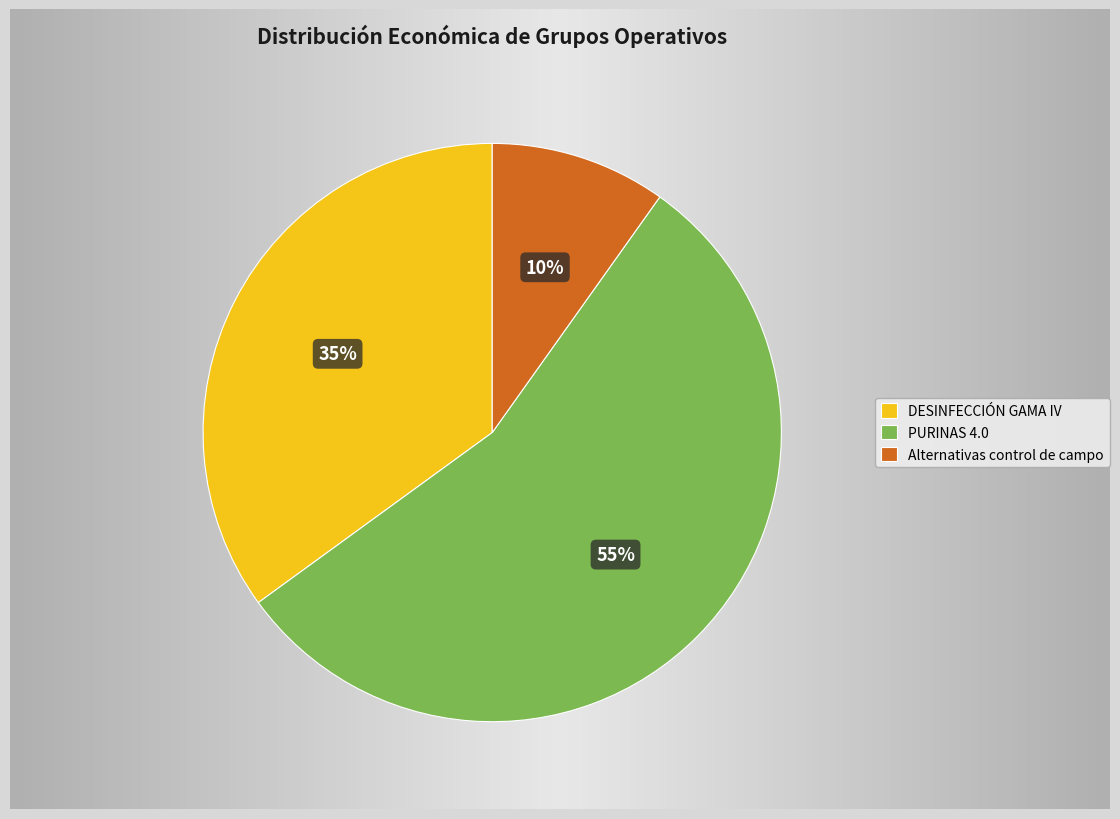

Rank the categories by value from lowest to highest.

Alternativas control de campo, DESINFECCIÓN GAMA IV, PURINAS 4.0